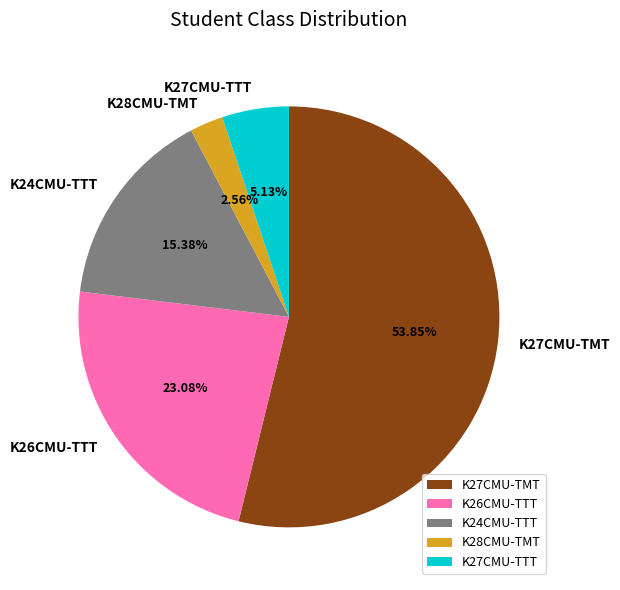

The K28CMU-TMT slice represents 3% of the pie. True or false?

True